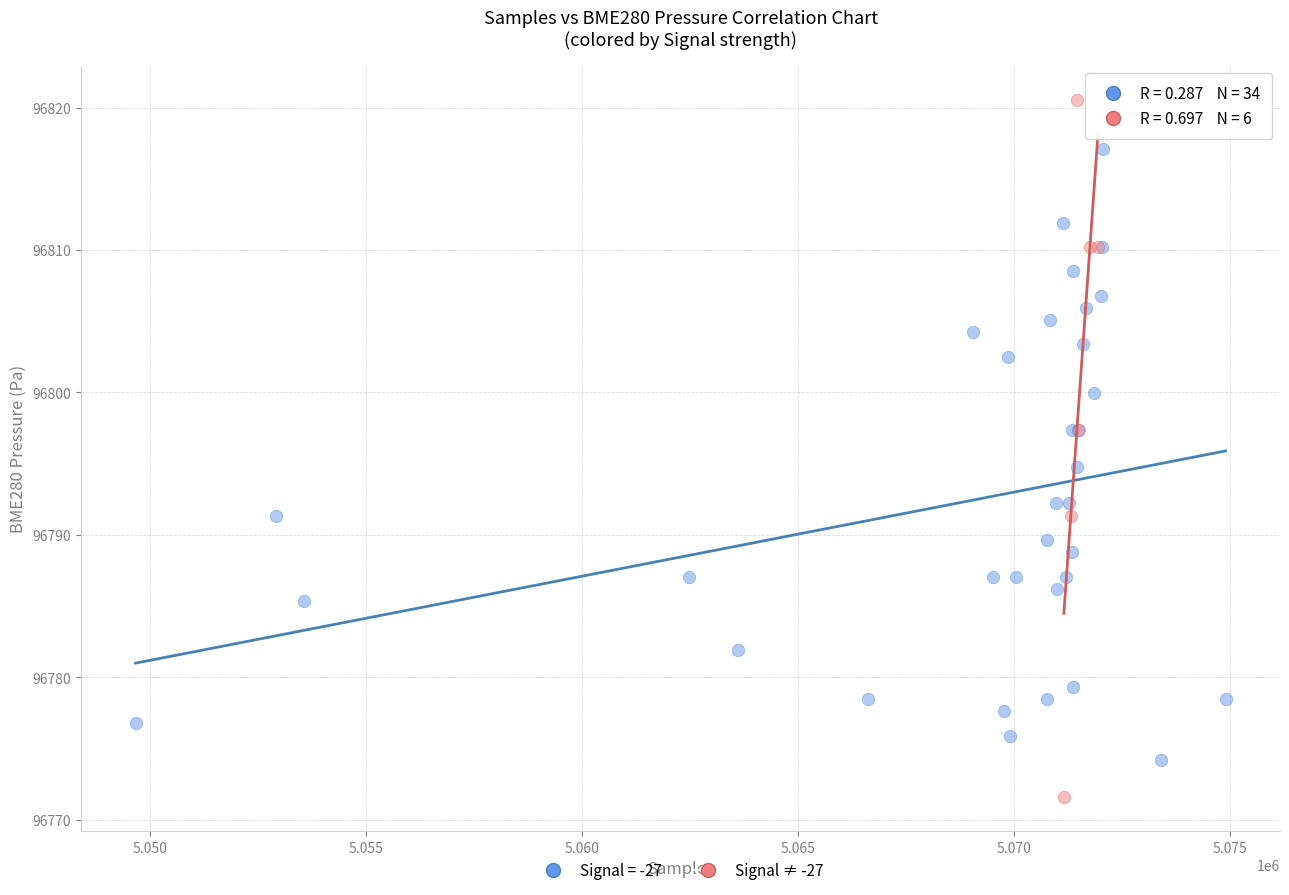

Which series has the largest Y range (max minus min)?

Signal ≠ -27